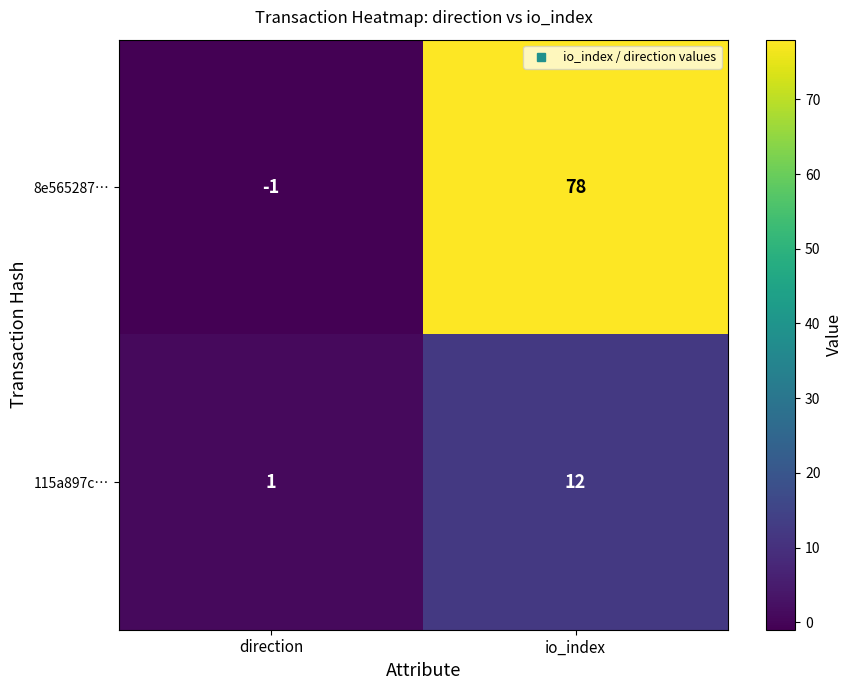

Between direction and io_index, which series saw the biggest shift?

8e565287…